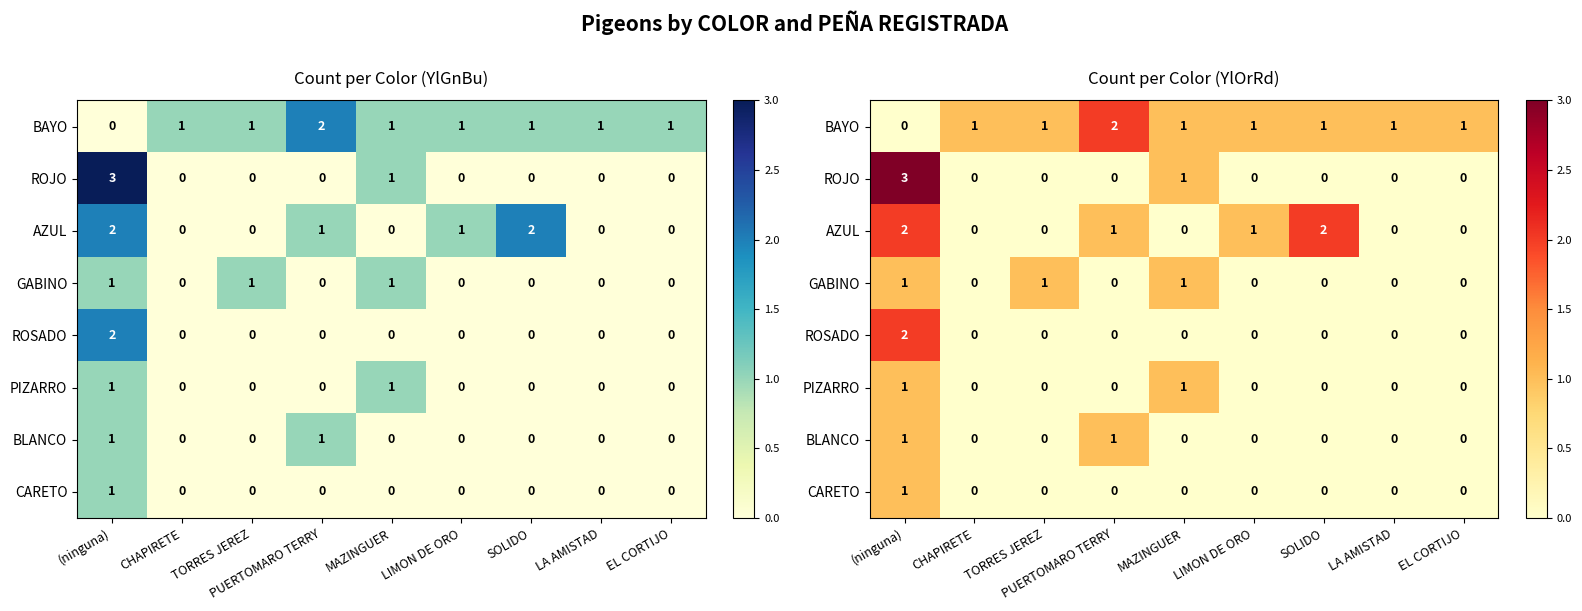

The GABINO series shows 2 at TORRES JEREZ. True or false?

False